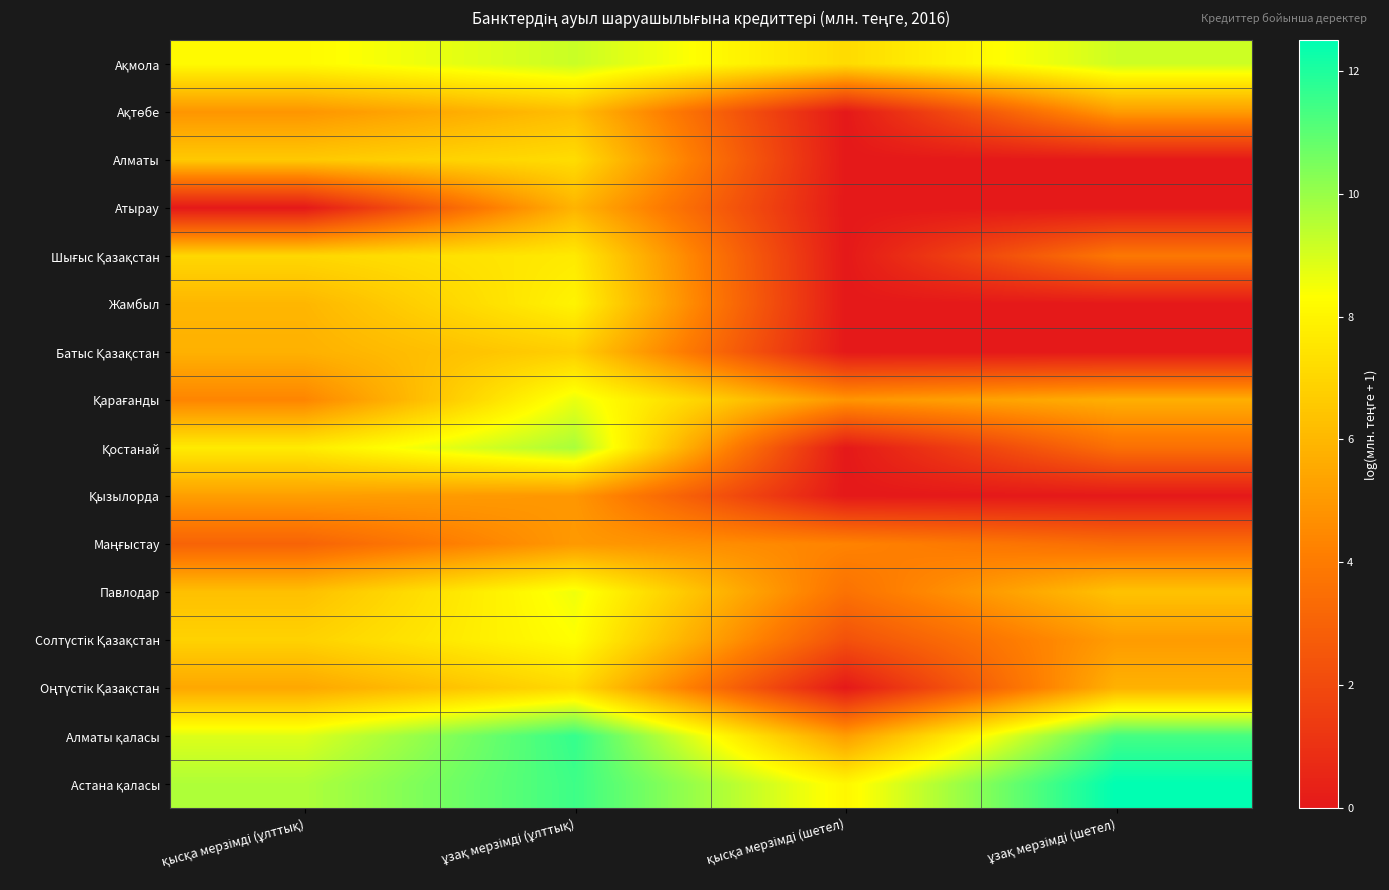

At how many categories does at least one series exceed 2?

4